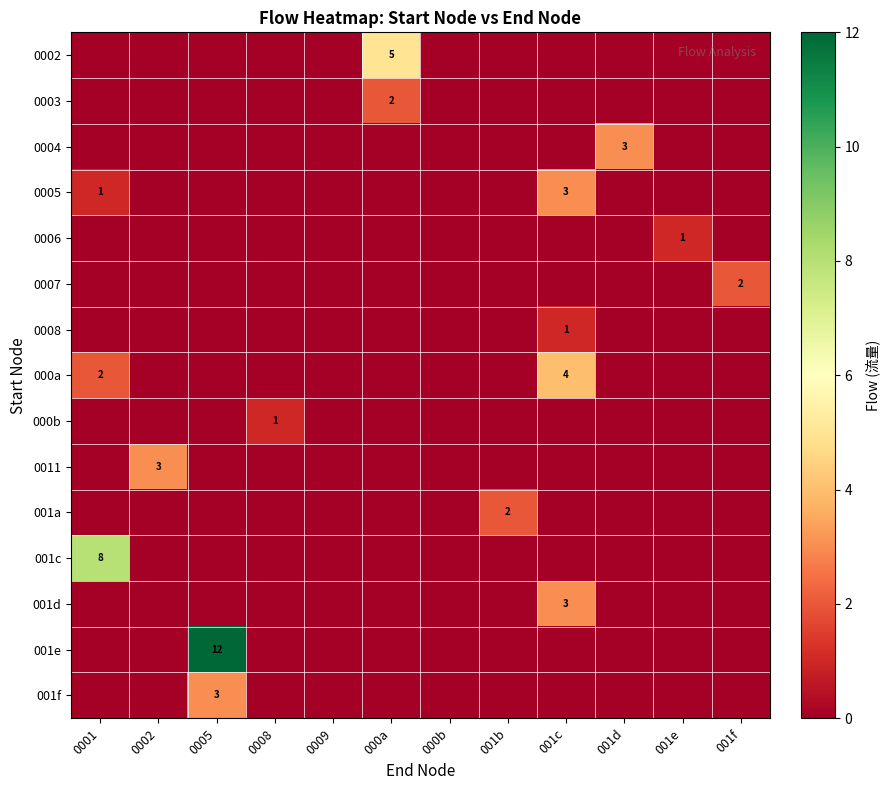

How many data points does each series have?

12